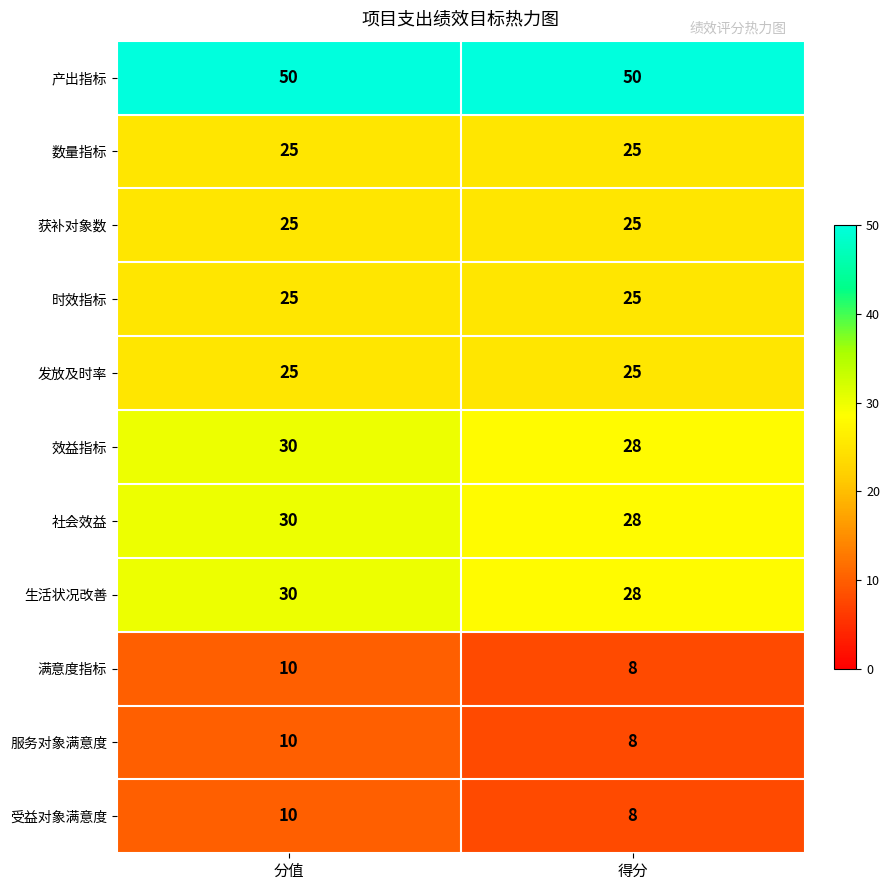

What is the spread (max minus min) of values at 分值?

40